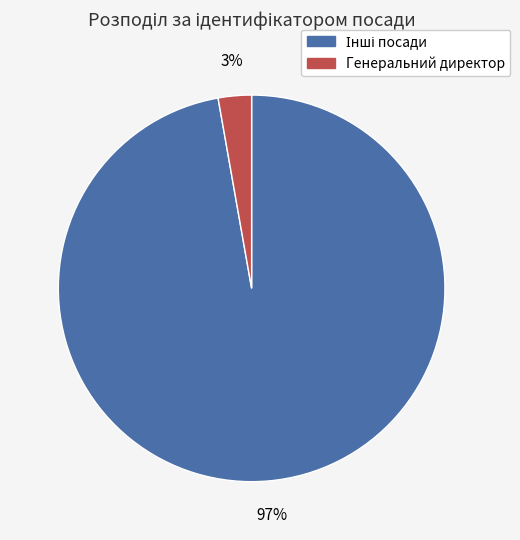

To the nearest percent, what is the difference between the largest and smallest slice percentages?

94%